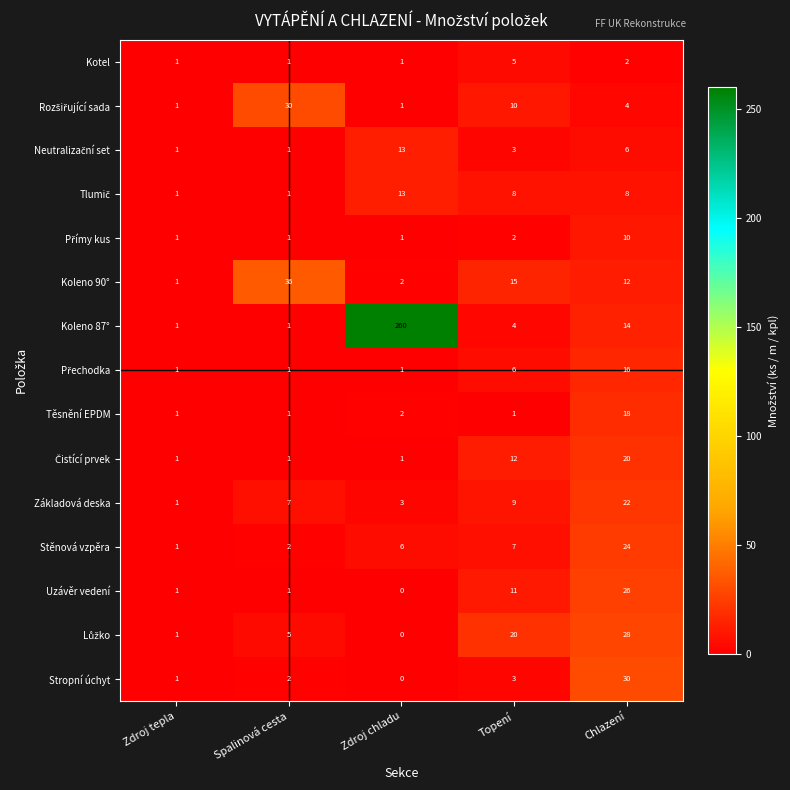

How many values in the Koleno 90° series are below 12?

2